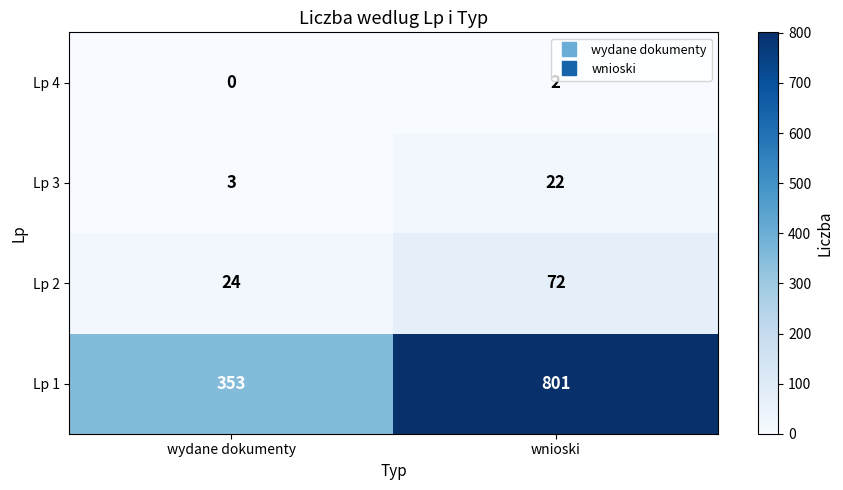

At wnioski, list the series in order from largest to smallest.

Lp 1, Lp 2, Lp 3, Lp 4